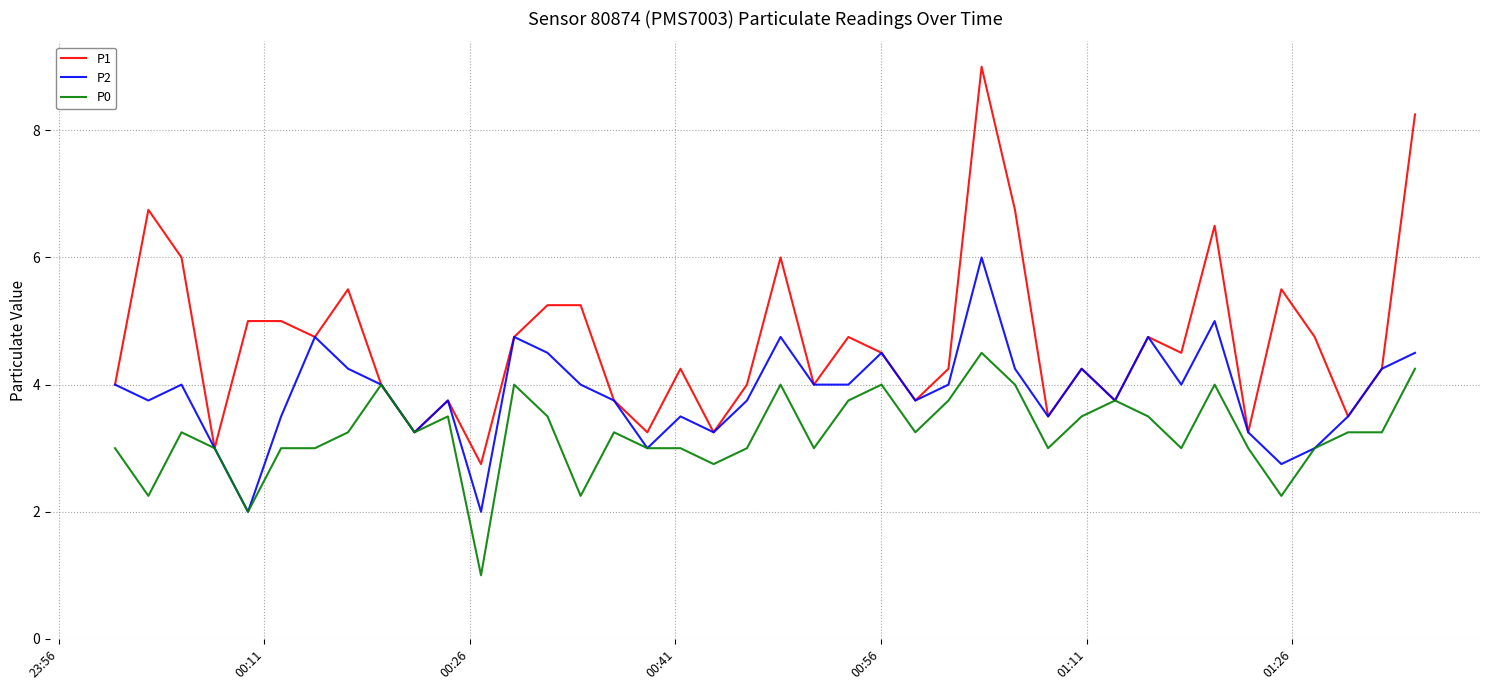

List the series in order of their peak value, highest first.

P1, P2, P0